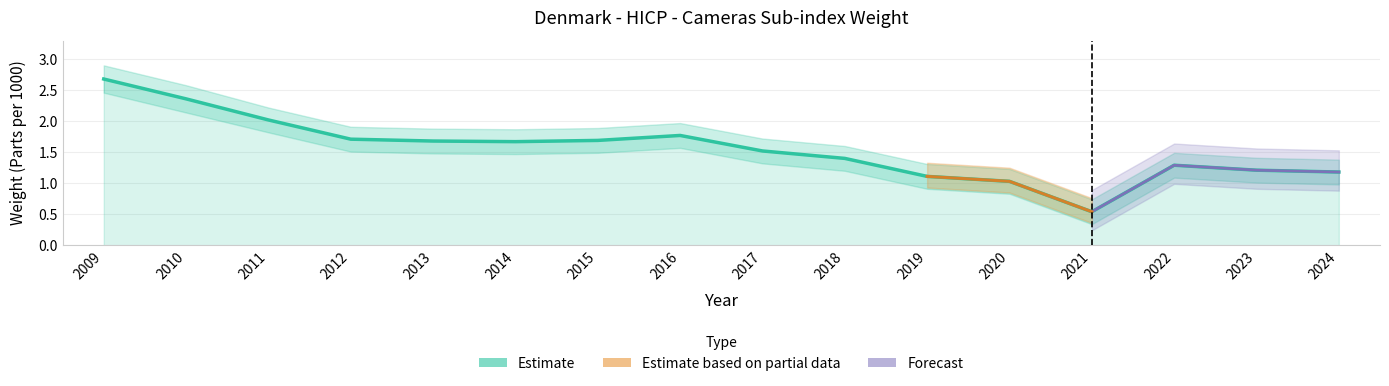

True or false: HICP - Cameras (Denmark) and lower_band intersect in this chart.

False